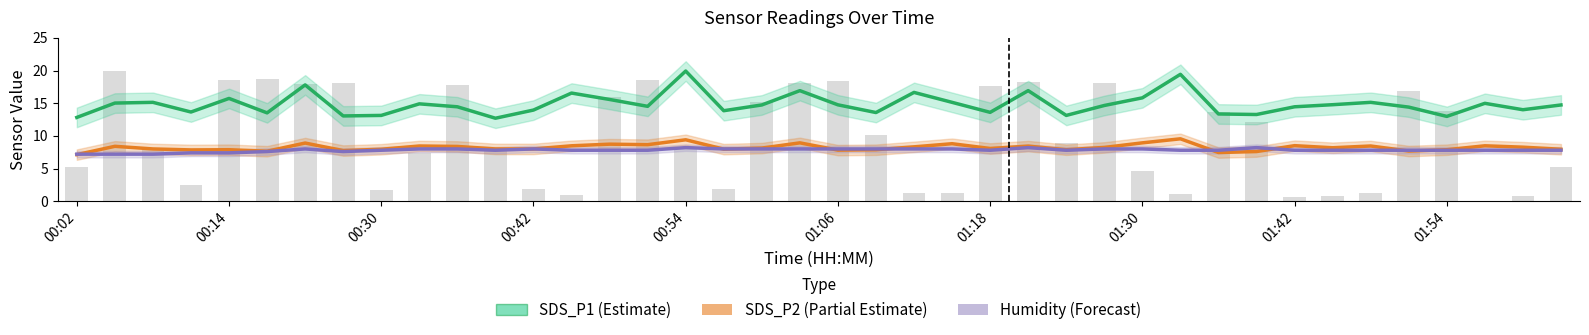

What is the sum of the SDS_P1 (Estimate) values at 01:18 and 18?

32.5